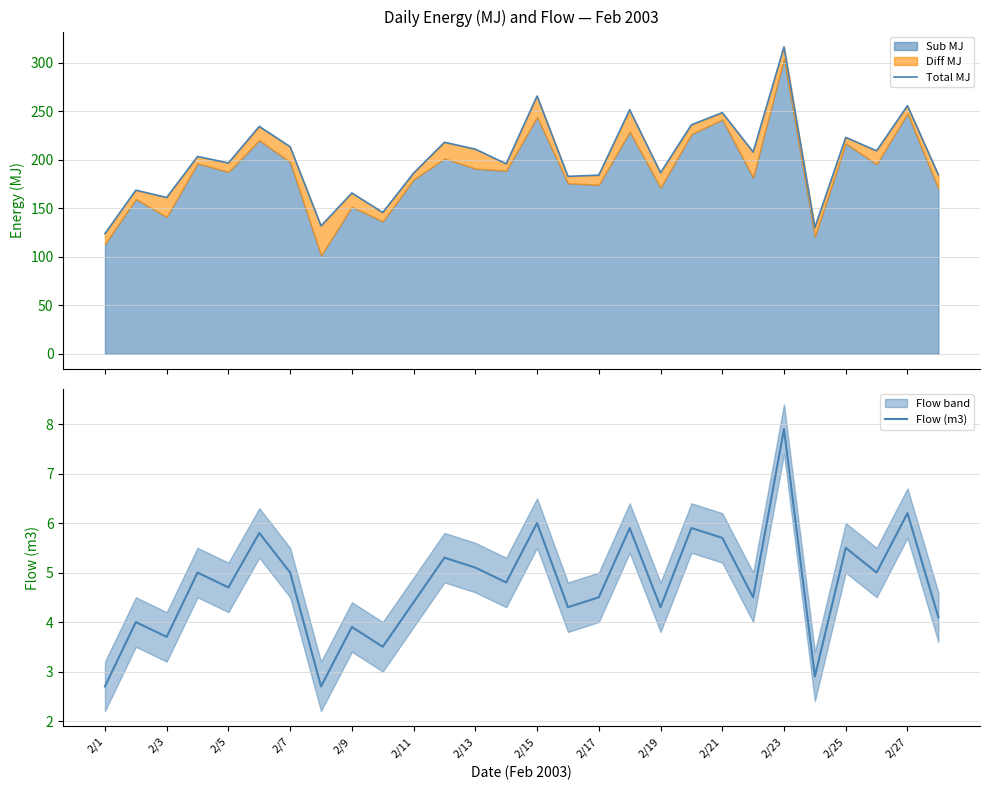

The value of Flow (m3) at 2/25 is 5.5. True or false?

True